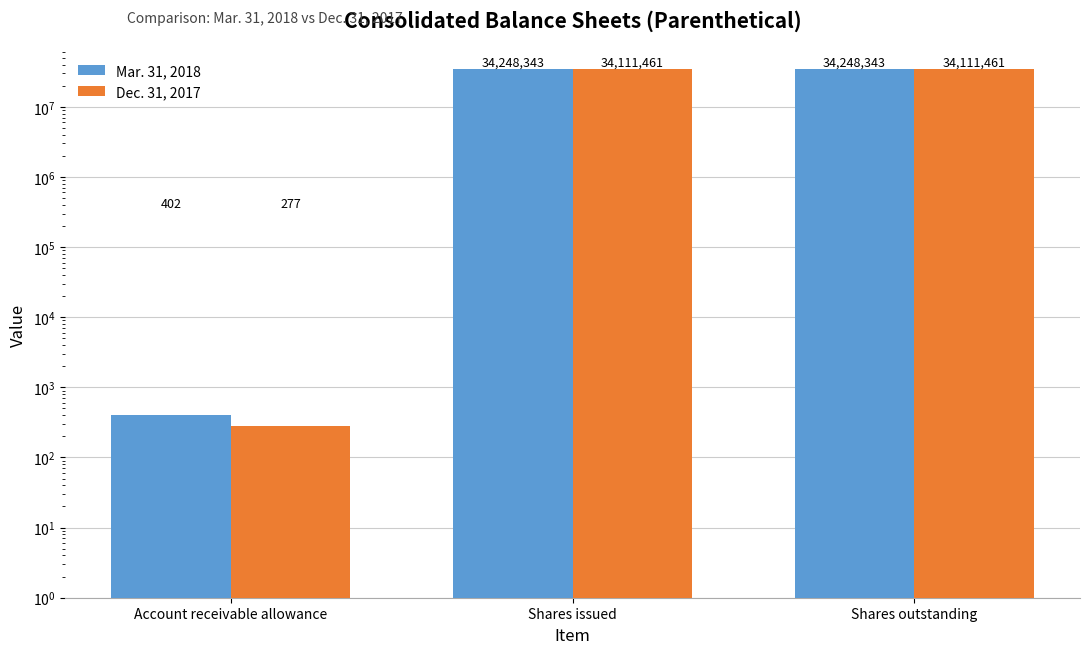

What is the difference between the highest and lowest values at Shares outstanding?

136882